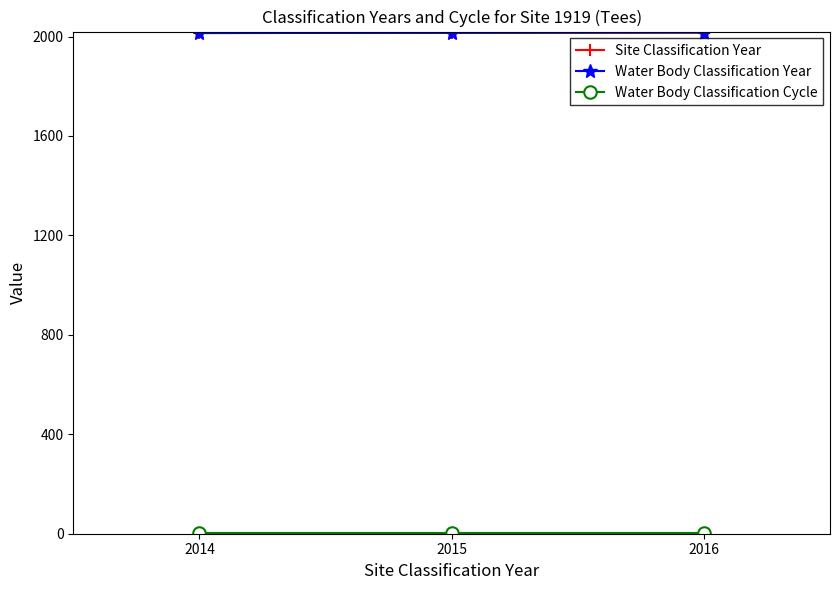

How many lines are shown in the chart?

3